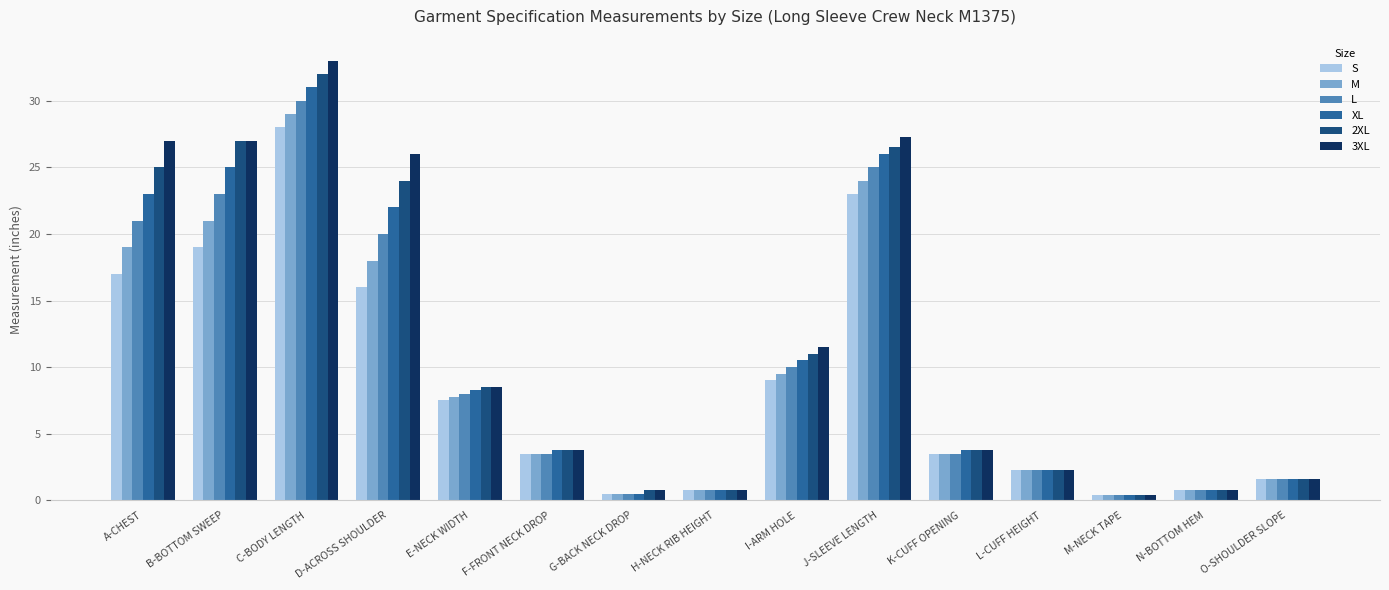

What is the average value of the M series?

9.4